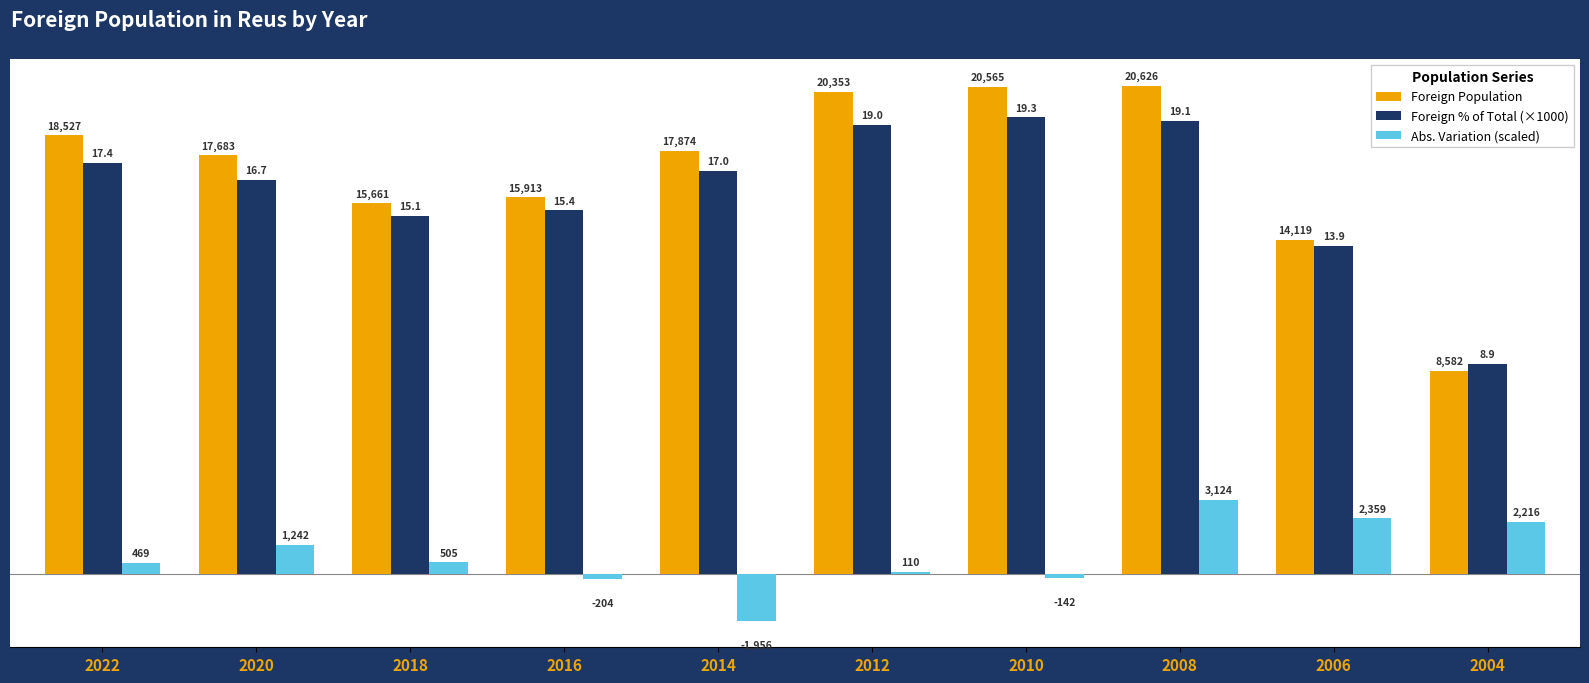

List the series in order of their peak value, lowest first.

Abs. Variation (scaled), Foreign % of Total (×1000), Foreign Population